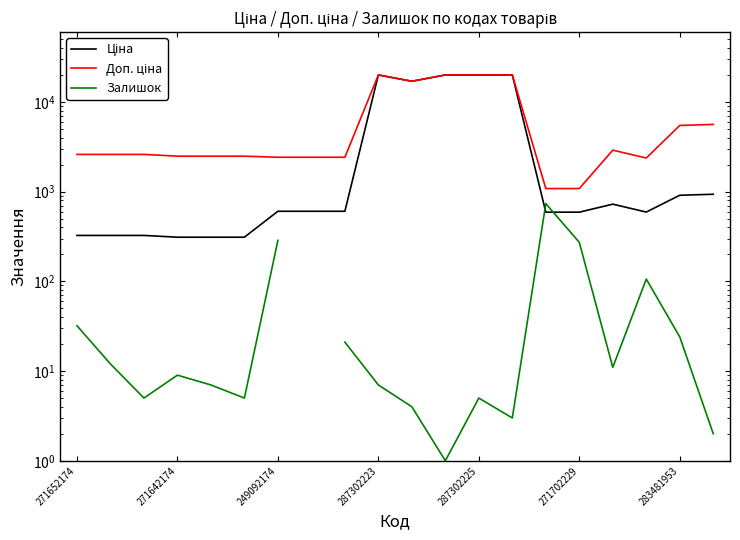

What is the maximum value for Ціна?

19964.2